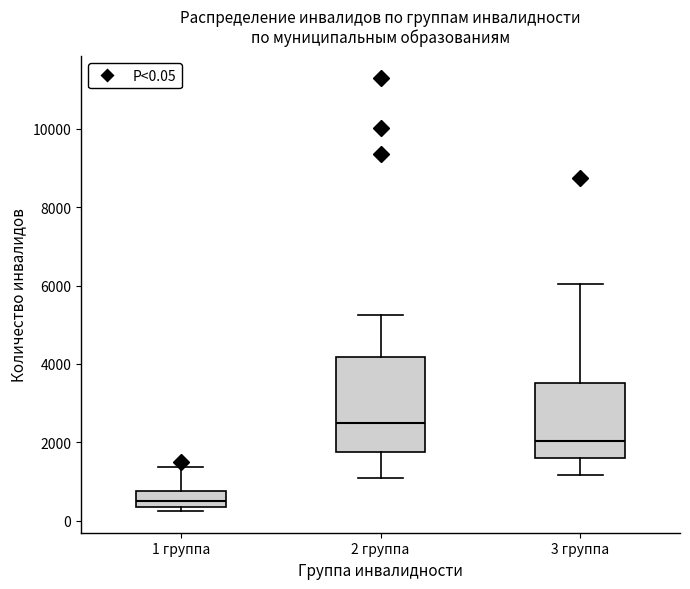

Reading left to right, transcribe this box plot: for each box, give where its median line is, the range the box spans, and where its two whiskers end, as read against the y-axis. The values are not printed on the chart, so give them approximately, as read against the axis.

1 группа: median 600, box 400 to 800, whiskers 200 to 1400
2 группа: median 2600, box 1800 to 4200, whiskers 1200 to 5200
3 группа: median 2000, box 1600 to 3600, whiskers 1200 to 6000